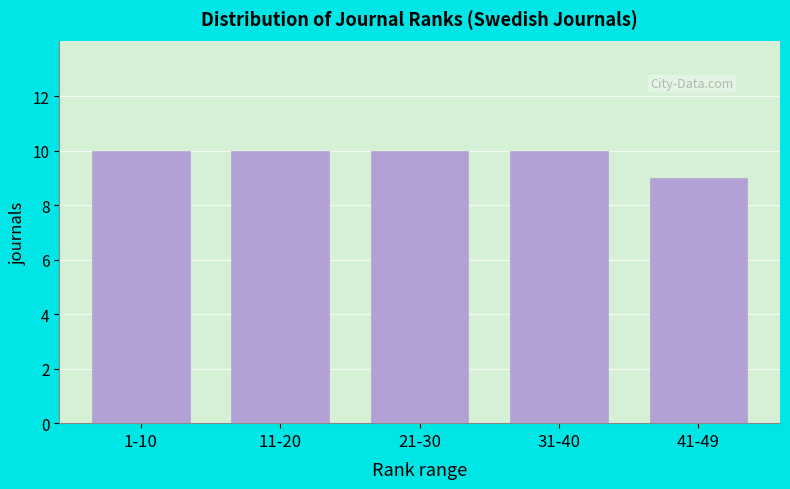

Reading left to right, list all the values displayed in this chart.

1-10=10	11-20=10	21-30=10	31-40=10	41-49=9